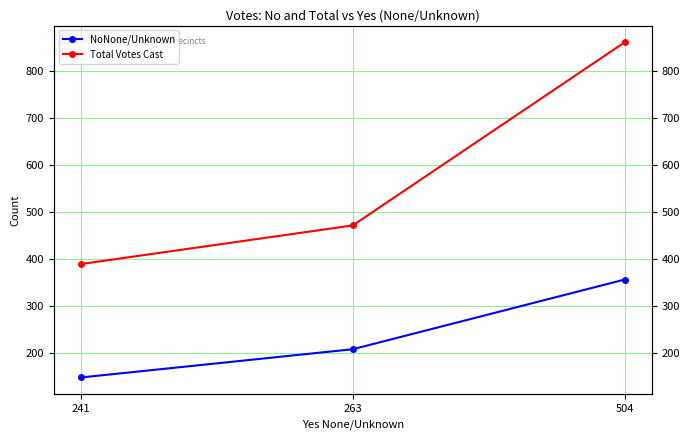

How many Total Votes Cast values are between 389 and 860?

3